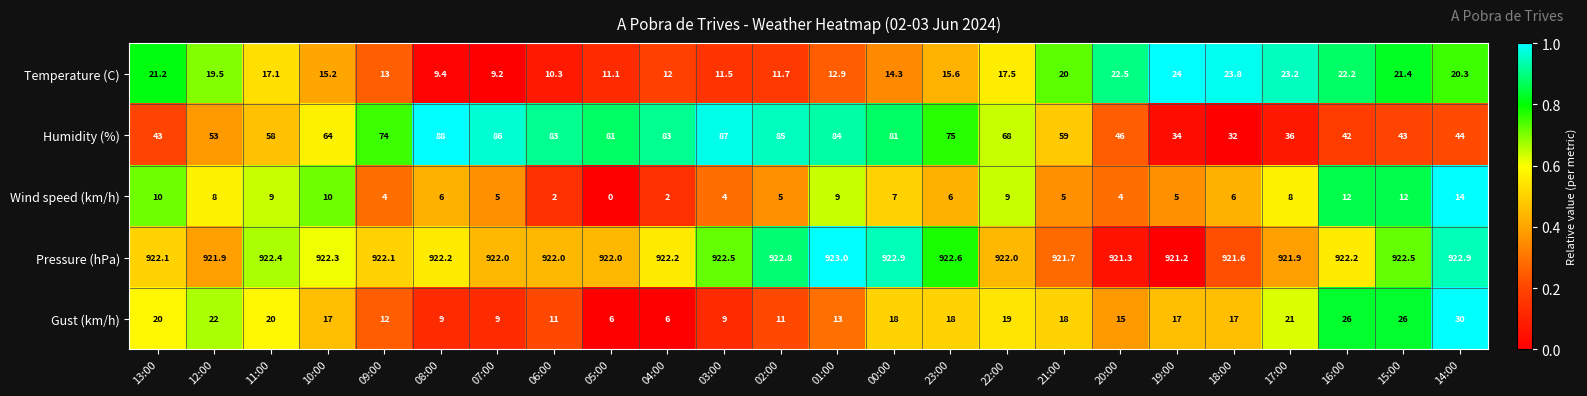

At how many categories does at least one series exceed 0?

24